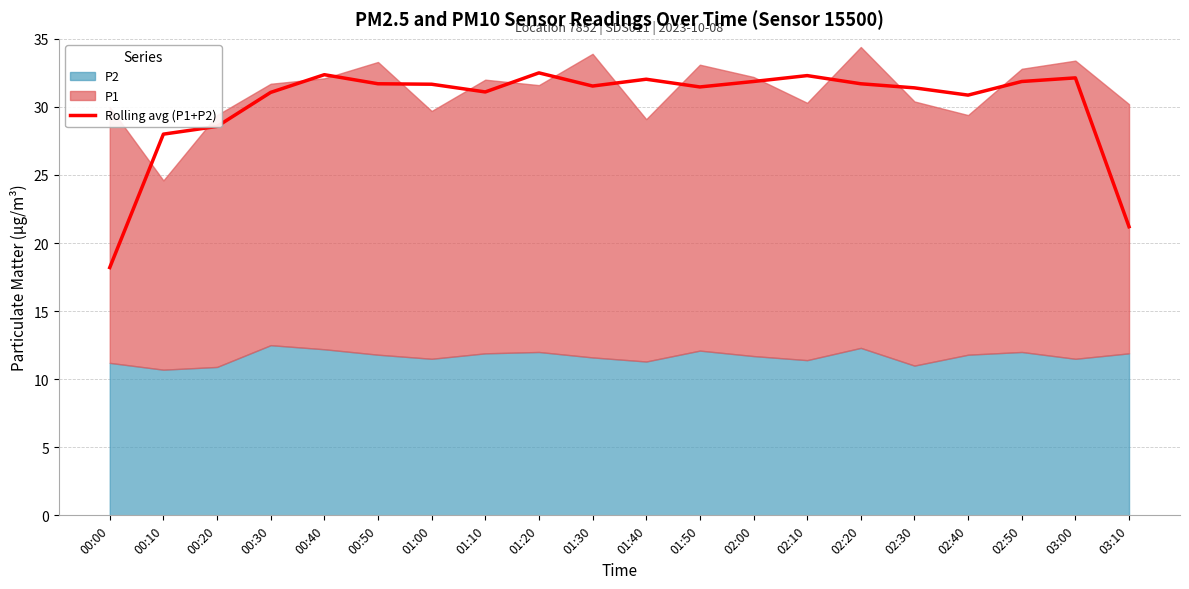

What is the difference between the maximum and minimum values?

14.3